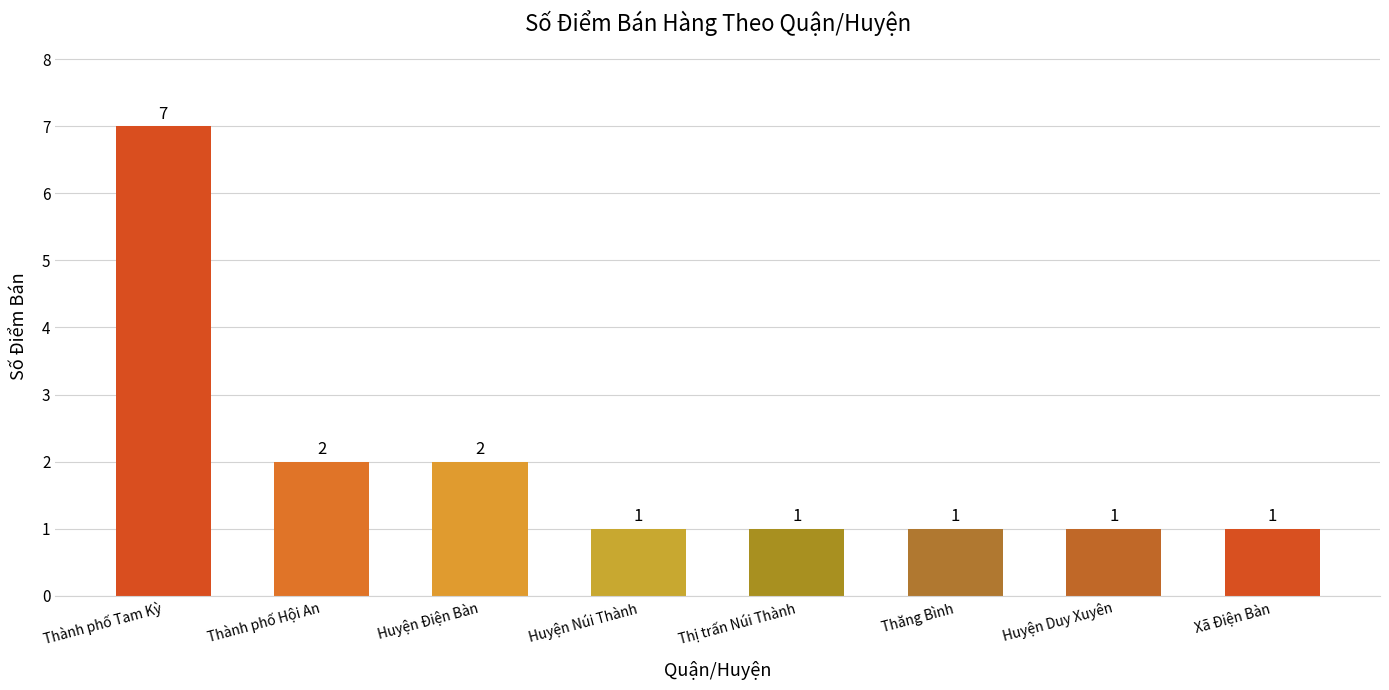

How many categories are shown in the chart?

8